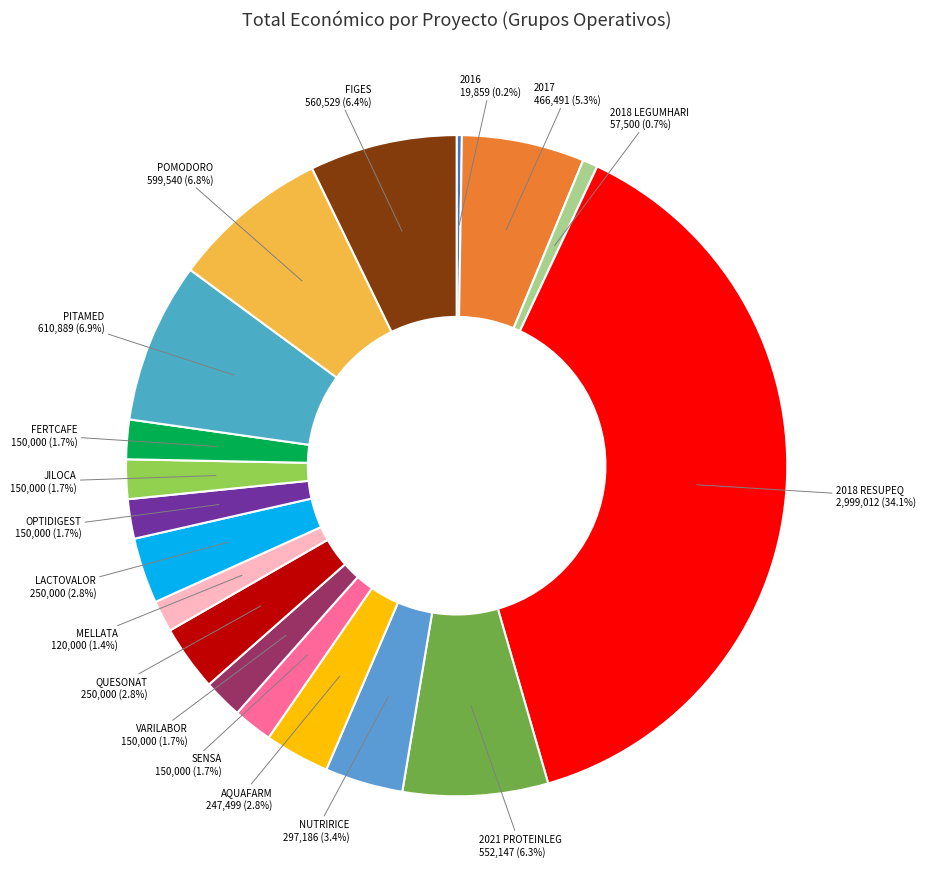

Which category has the smallest portion of the pie?

2016